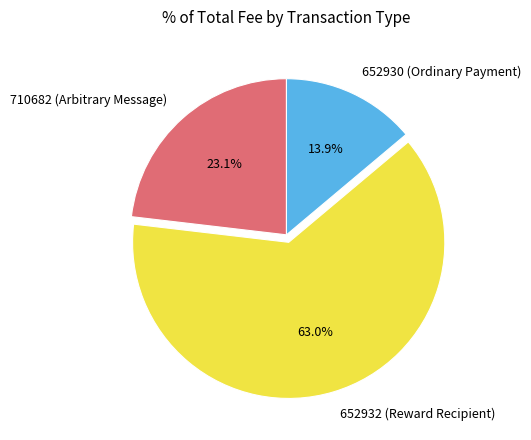

To the nearest percent, what is the combined percentage of 652932 (Reward Recipient) and 710682 (Arbitrary Message)?

86%